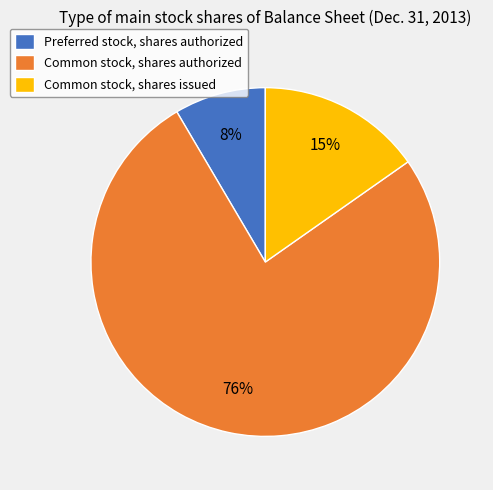

Is it true that Common stock, shares issued is 15% of the pie?

True